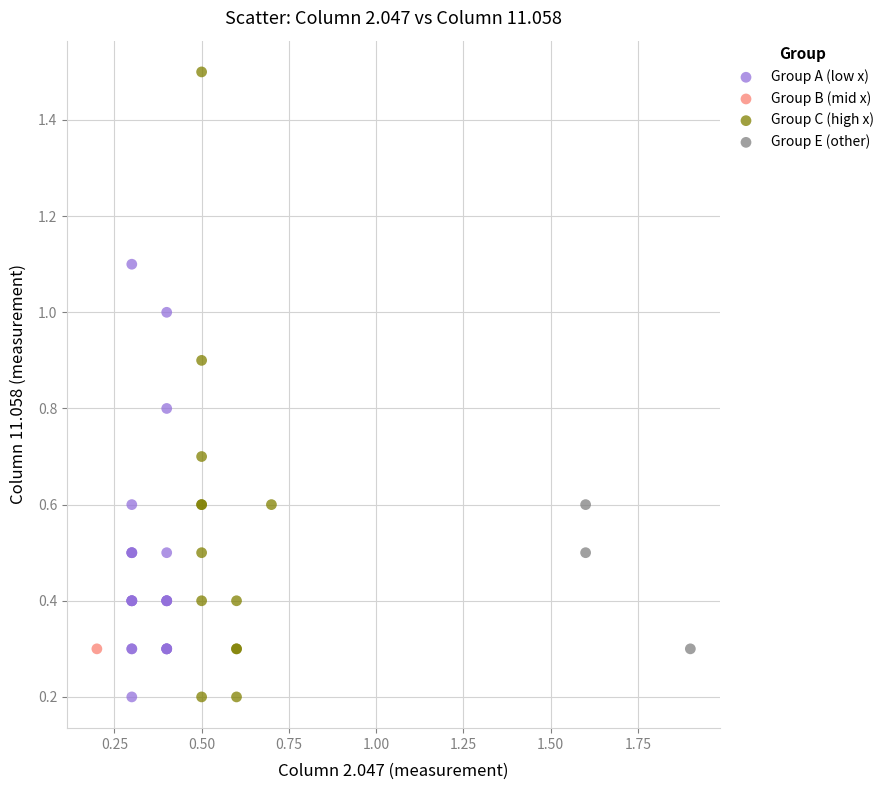

Which series reaches the maximum Y coordinate?

Group C (high x)